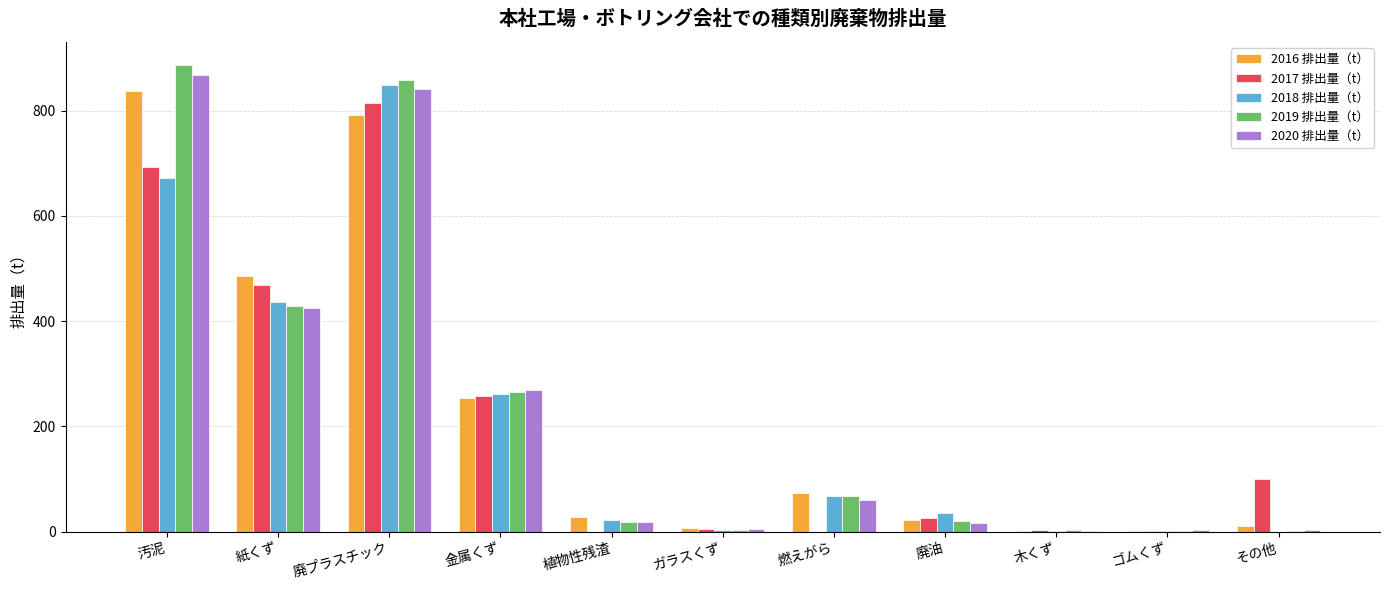

What is the highest value of the 2018 排出量（t） series?

848.0